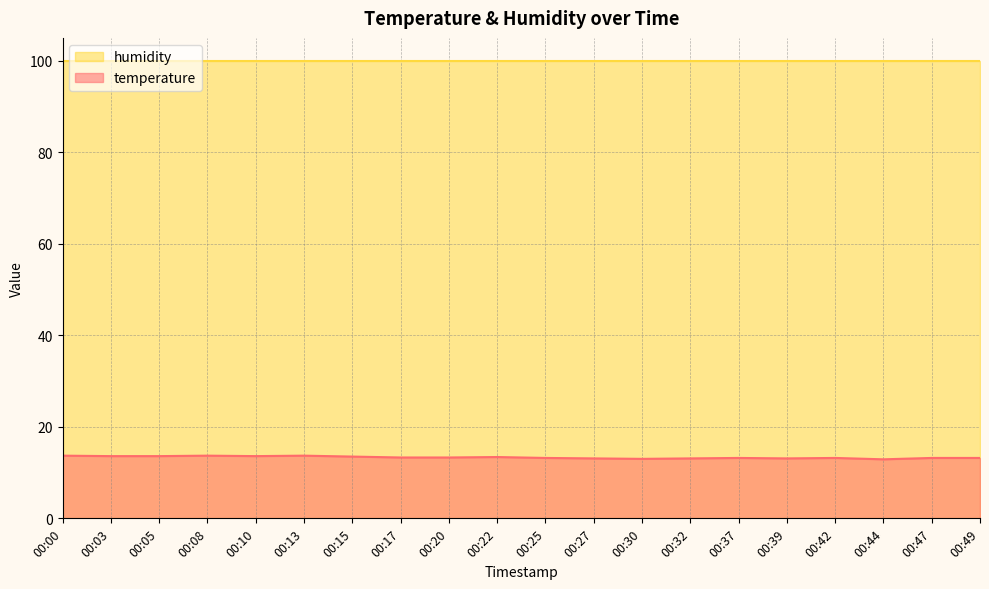

List the labels in order of value, largest first.

00:00, 00:08, 00:13, 00:03, 00:05, 00:10, 00:15, 00:22, 00:17, 00:20, 00:25, 00:37, 00:42, 00:47, 00:49, 00:27, 00:32, 00:39, 00:30, 00:44